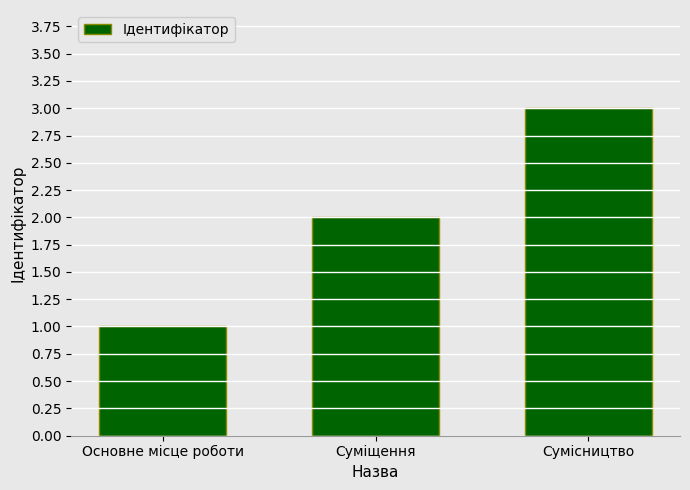

What is the sum of the values at Основне місце роботи and Сумісництво?

4